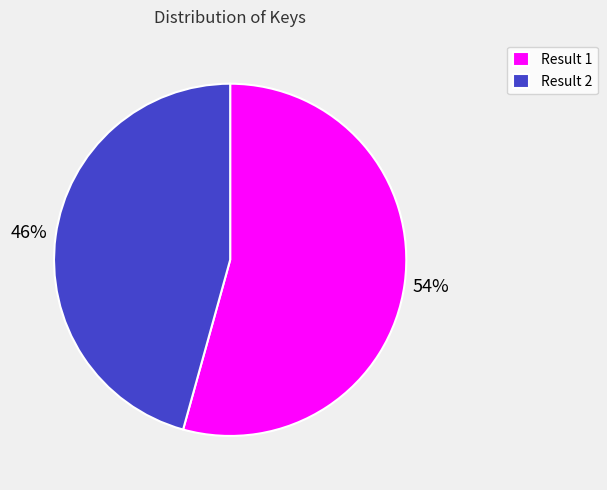

To the nearest percent, what portion does Result 1 represent?

54%